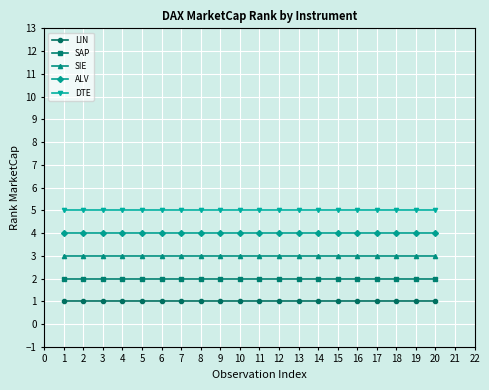

Rank the series by their maximum value, from highest to lowest.

DTE, ALV, SIE, SAP, LIN